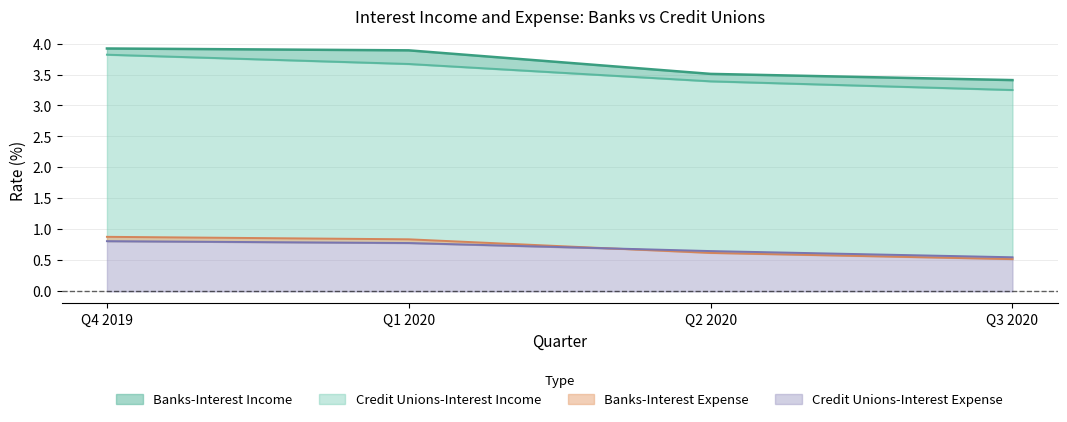

Reading right to left, what are all the values shown in this chart?

Banks-Interest Income: Q3 2020=3.4	Q2 2020=3.5	Q1 2020=3.9	Q4 2019=3.9
Credit Unions-Interest Income: Q3 2020=3.2	Q2 2020=3.4	Q1 2020=3.7	Q4 2019=3.8
Banks-Interest Expense: Q3 2020=0.5	Q2 2020=0.6	Q1 2020=0.8	Q4 2019=0.9
Credit Unions-Interest Expense: Q3 2020=0.6	Q2 2020=0.7	Q1 2020=0.8	Q4 2019=0.8